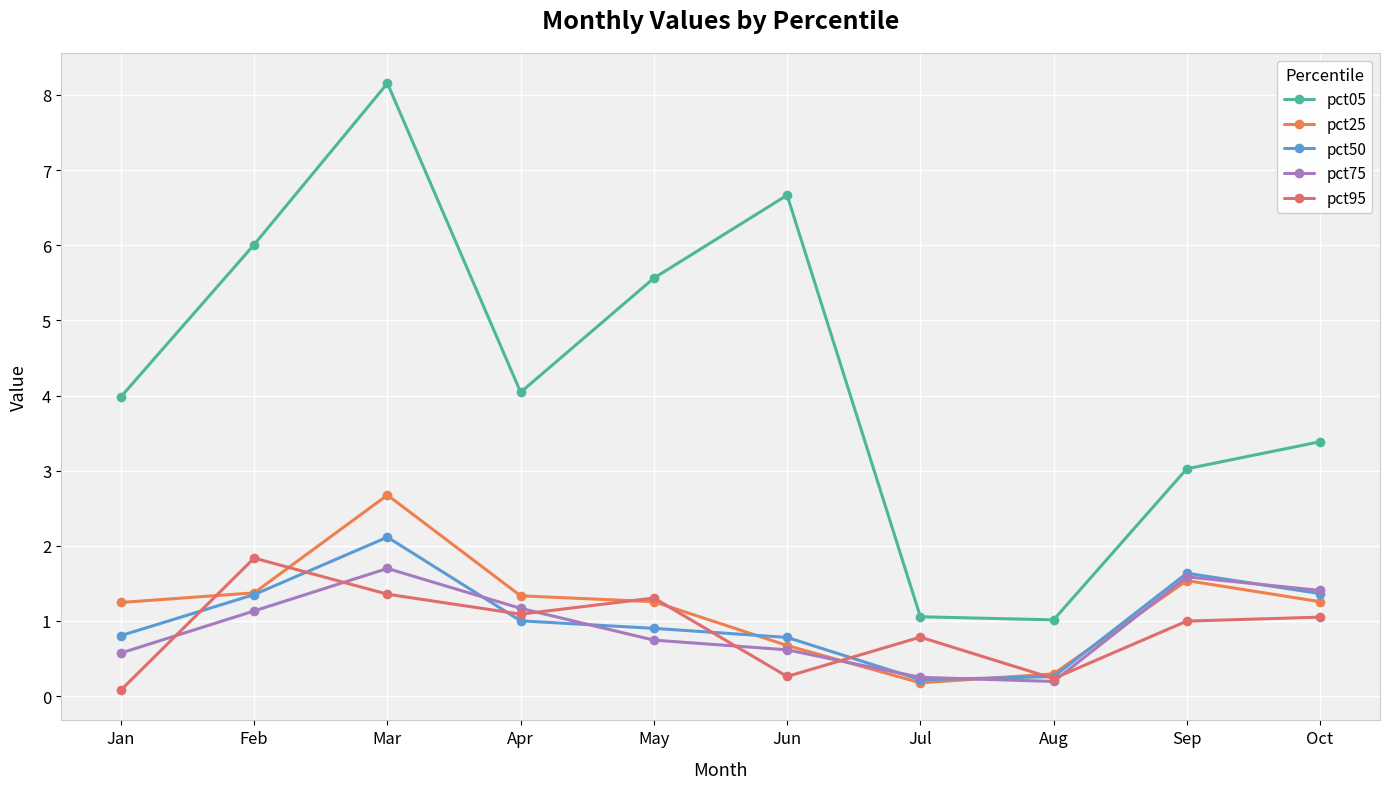

What is the maximum value for pct25?

2.7